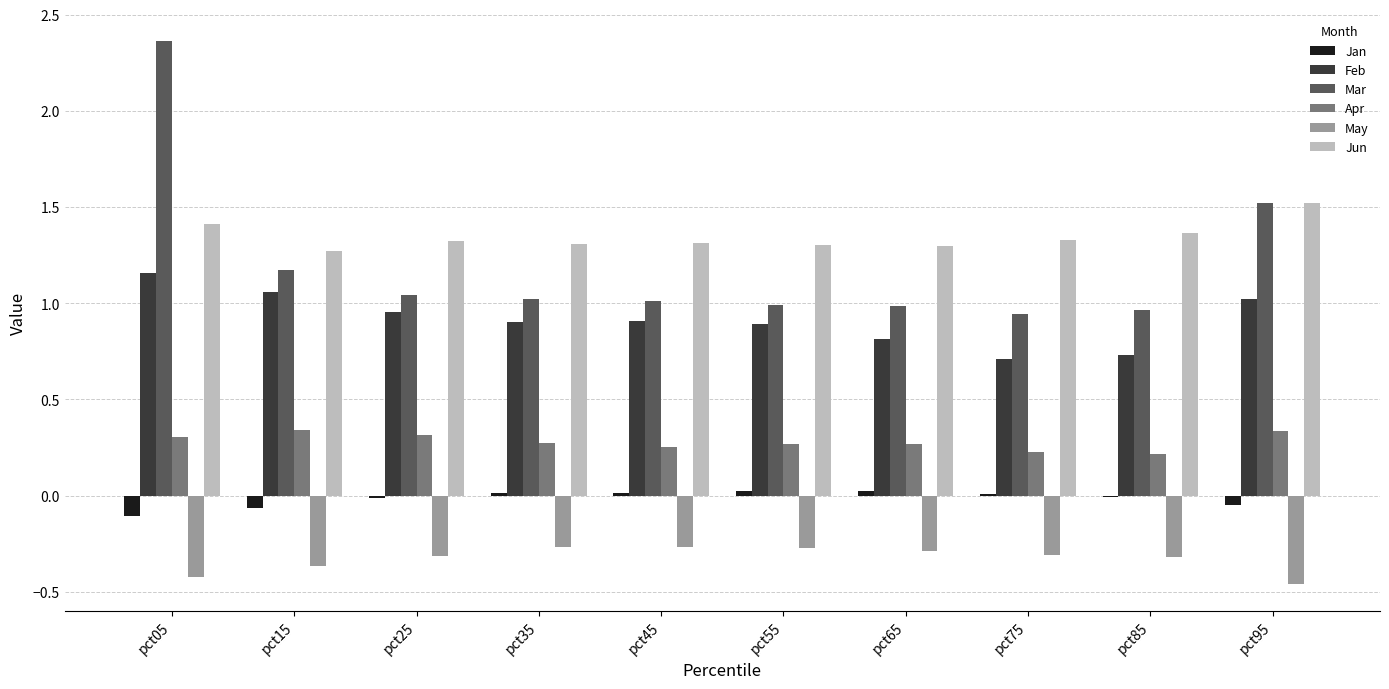

Is it true that Mar equals 0.4 at pct85?

False